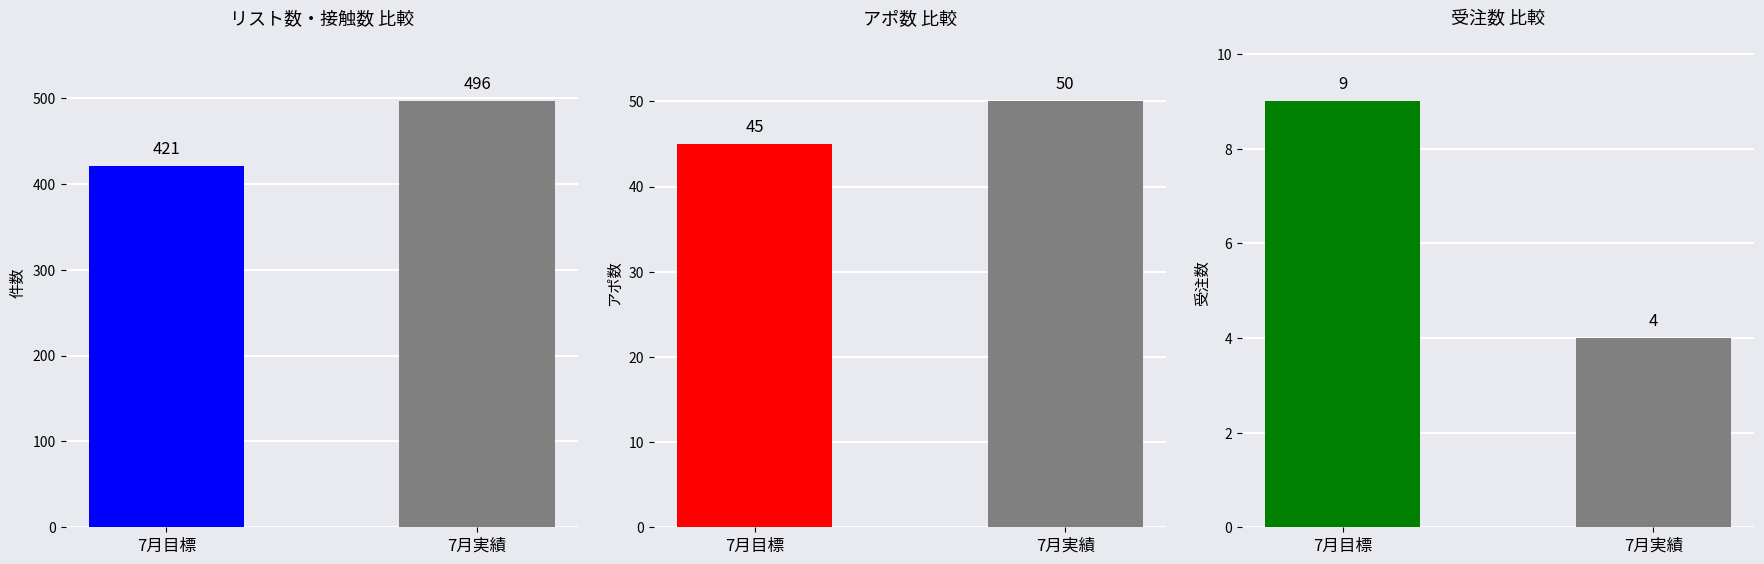

At which category does the chart reach its minimum across all series?

7月実績